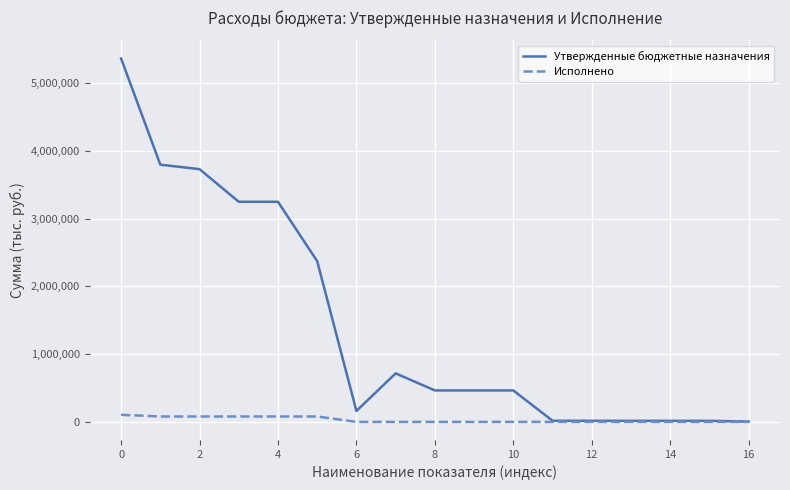

How many categories are shown in the chart?

17